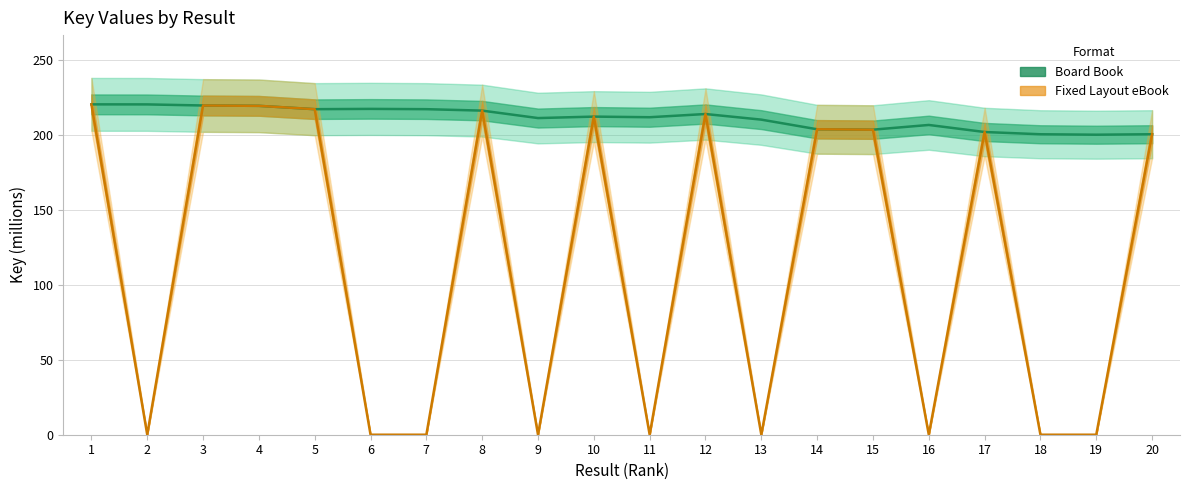

The Board Book series shows 100.7 at 3. True or false?

False